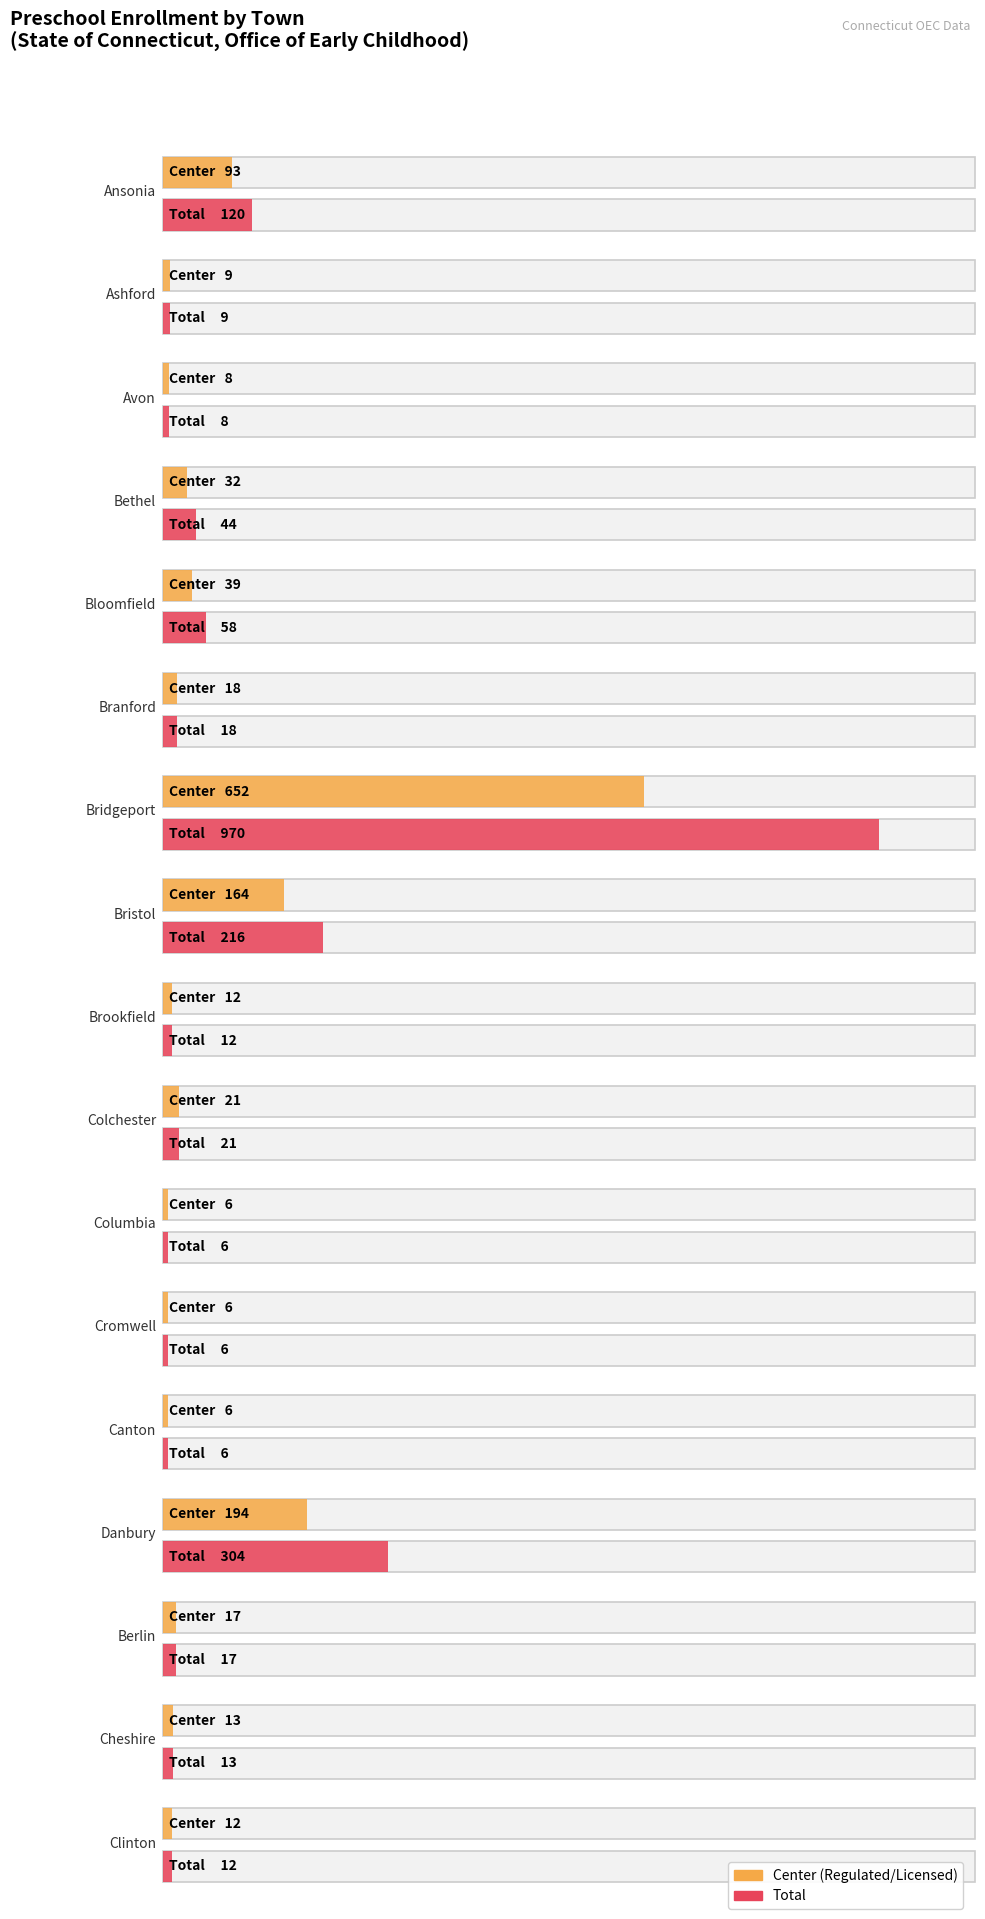

What is the maximum value shown in the chart?

970